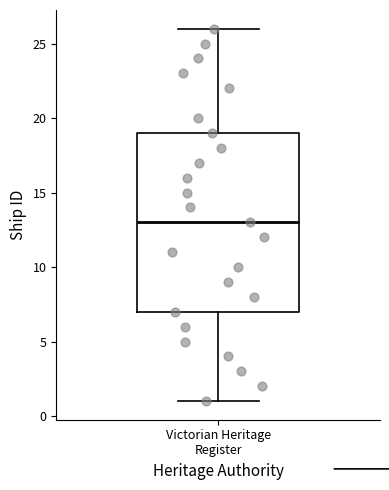

Transcribe this box plot: give where the median line is, the range the box spans, and where the two whiskers end, as read against the y-axis. The values are not printed on the chart, so give them approximately, as read against the axis.

median 13, box 7 to 19, whiskers 1 to 26